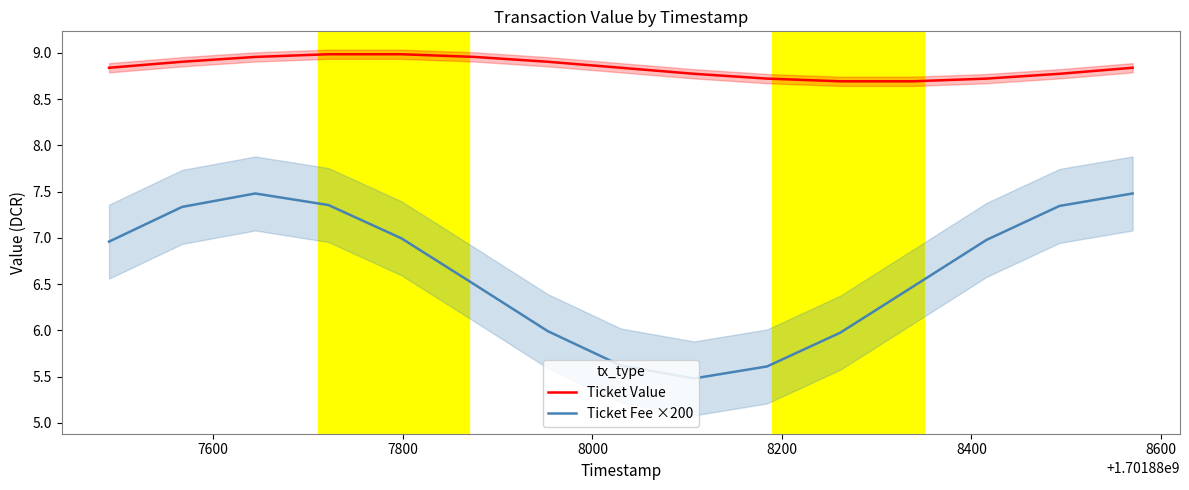

True or false: Ticket Fee ×200 and Ticket Value cross at least once.

False